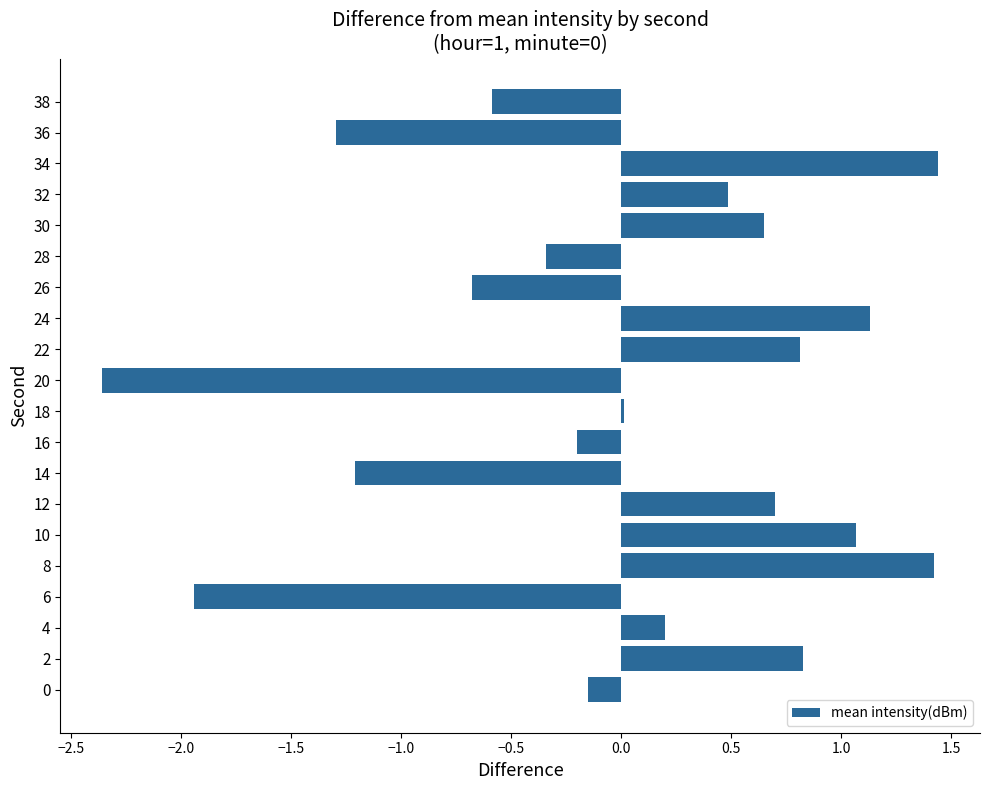

True or false: the data shows 0.4 at 12.

False